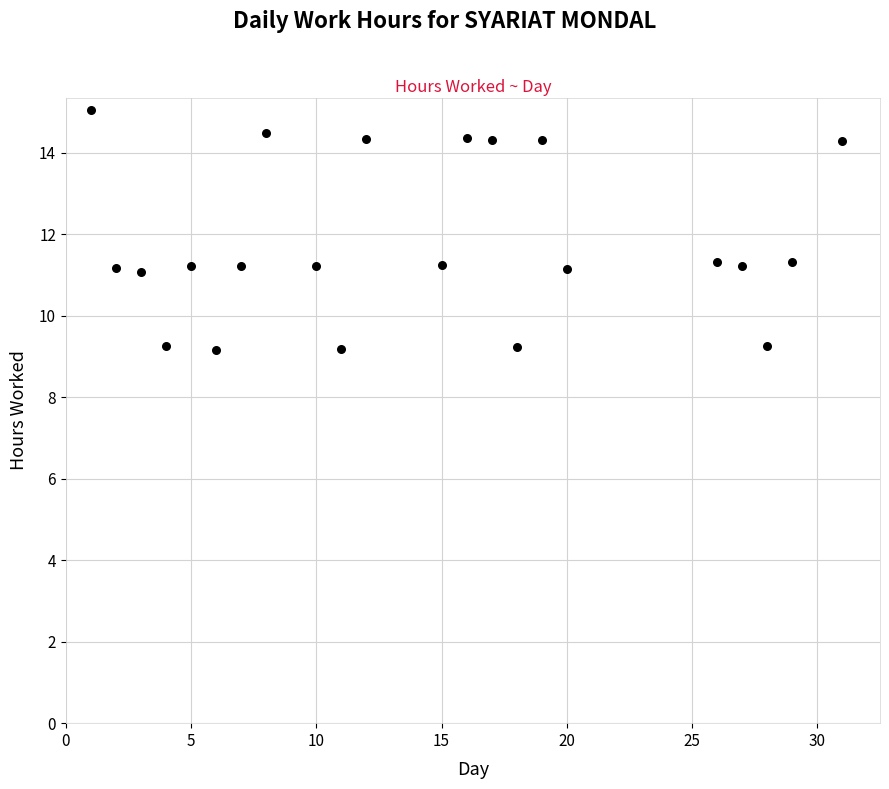

What is the range of Y values (max minus min)?

5.9